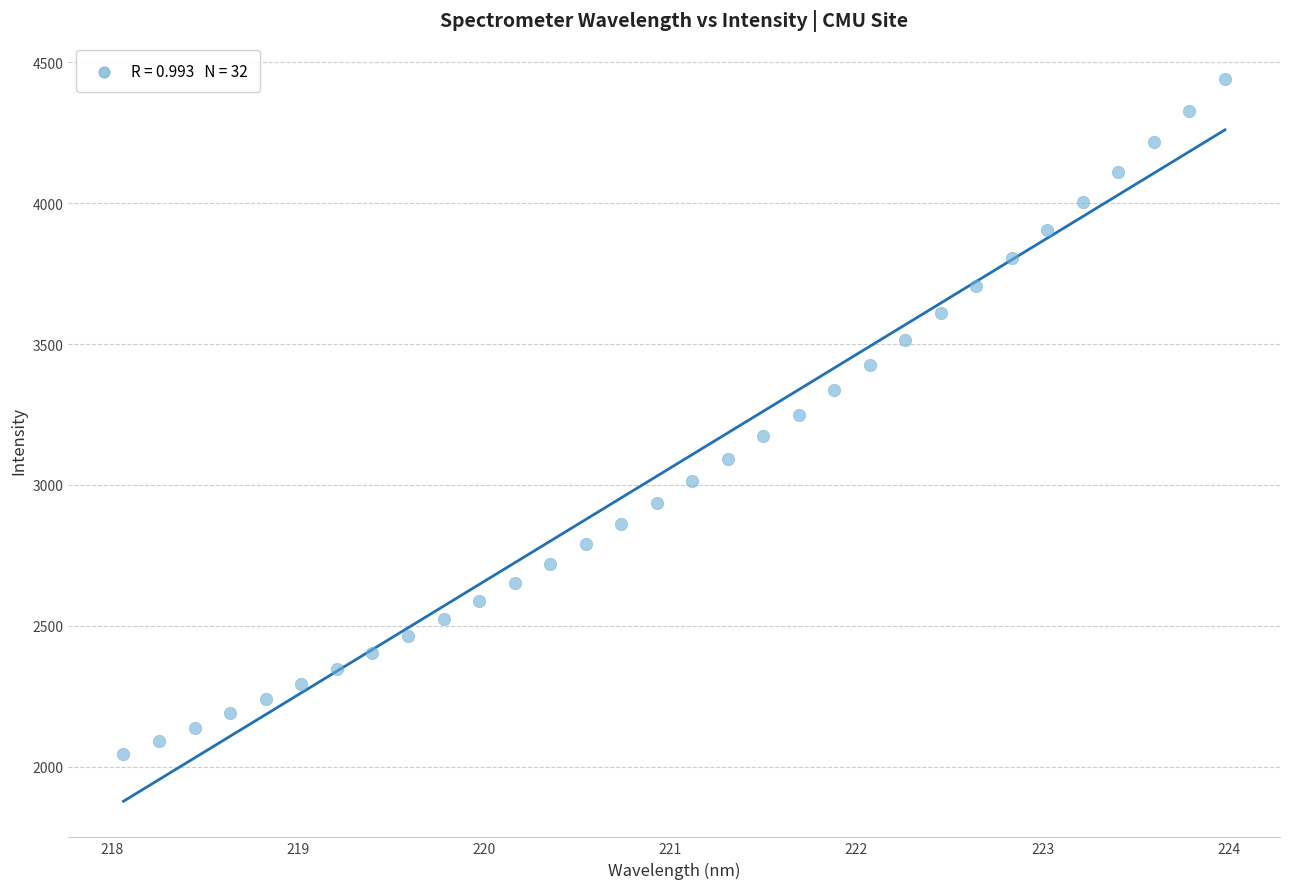

What is the range of Y values (max minus min)?

2396.4